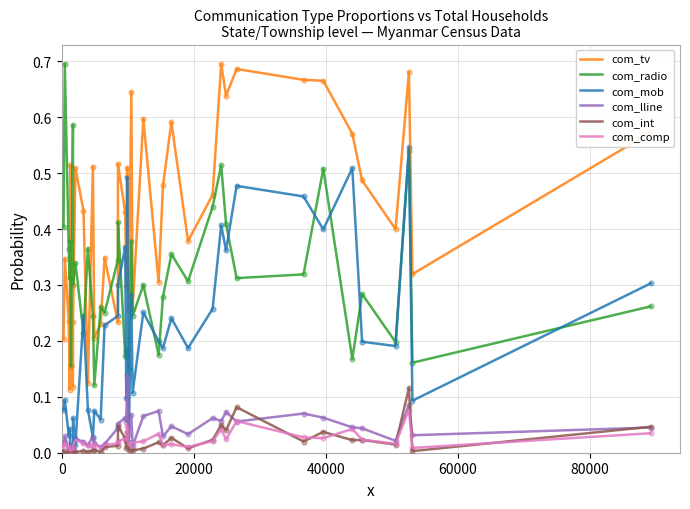

True or false: com_radio and com_lline cross at least once.

False